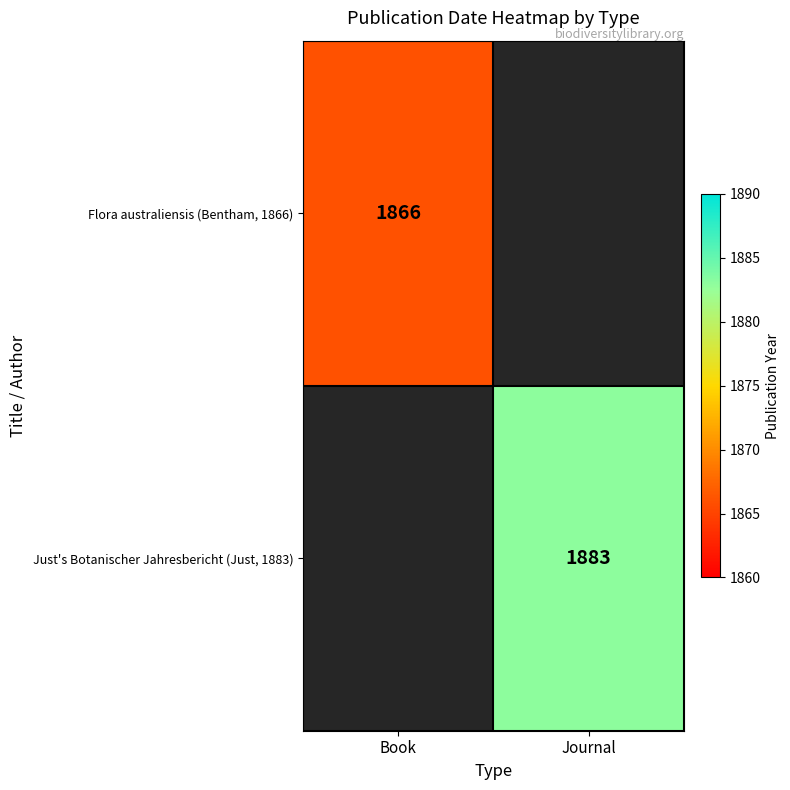

True or false: Flora australiensis (Bentham, 1866) has a value of 493 at Book.

False